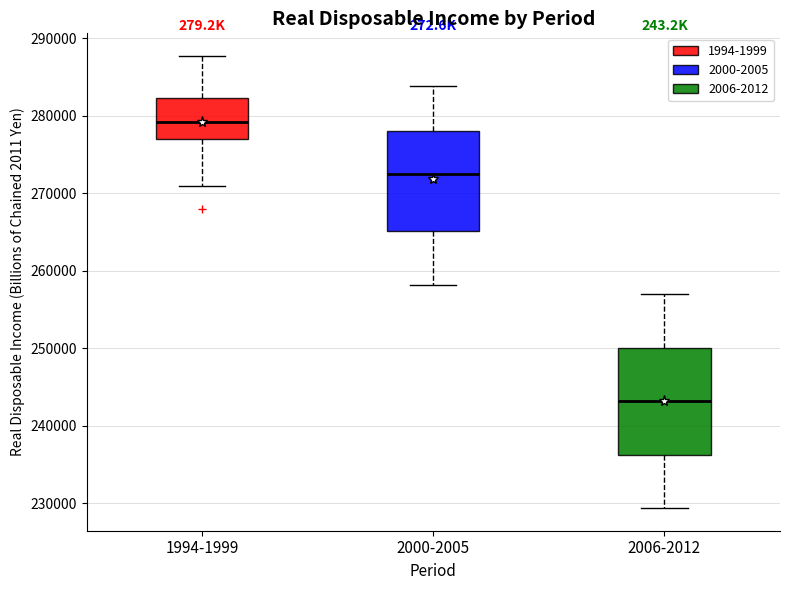

Where does the median line of the box for 2006-2012 sit on the y-axis? The values are not printed on the chart, so give them approximately, as read against the axis.

243000